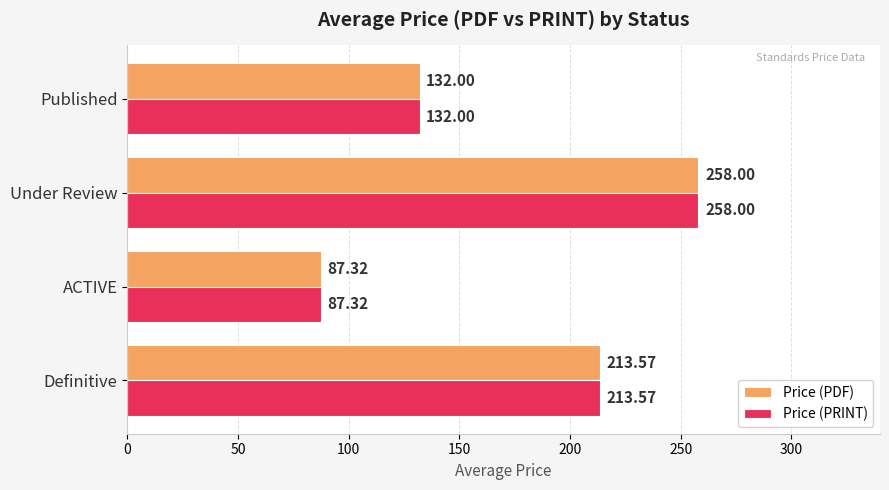

Rank the categories by Price (PDF) value from highest to lowest.

Under Review, Definitive, Published, ACTIVE